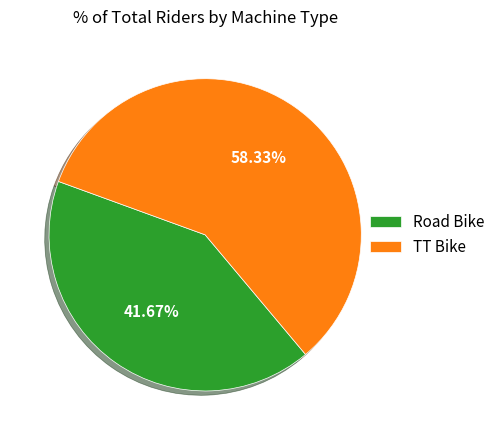

To the nearest percent, what is the difference between the largest and smallest slice percentages?

17%